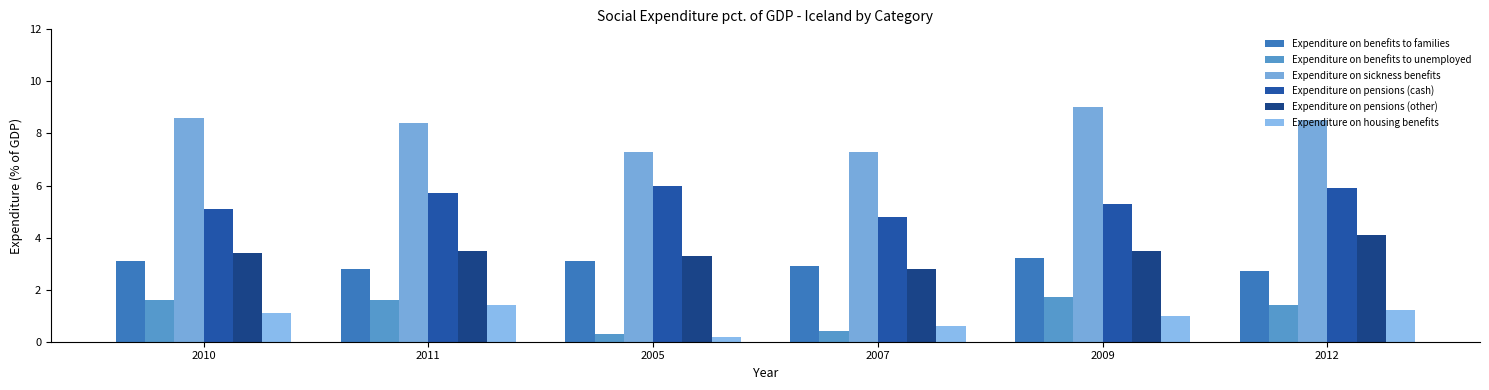

The value of Expenditure on housing benefits at 2009 is 0.6. True or false?

False